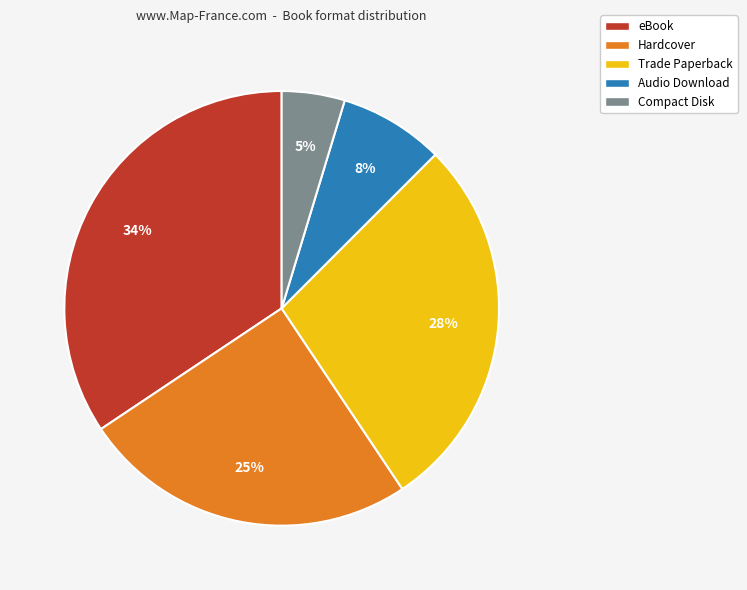

How many slices are in this pie chart?

5